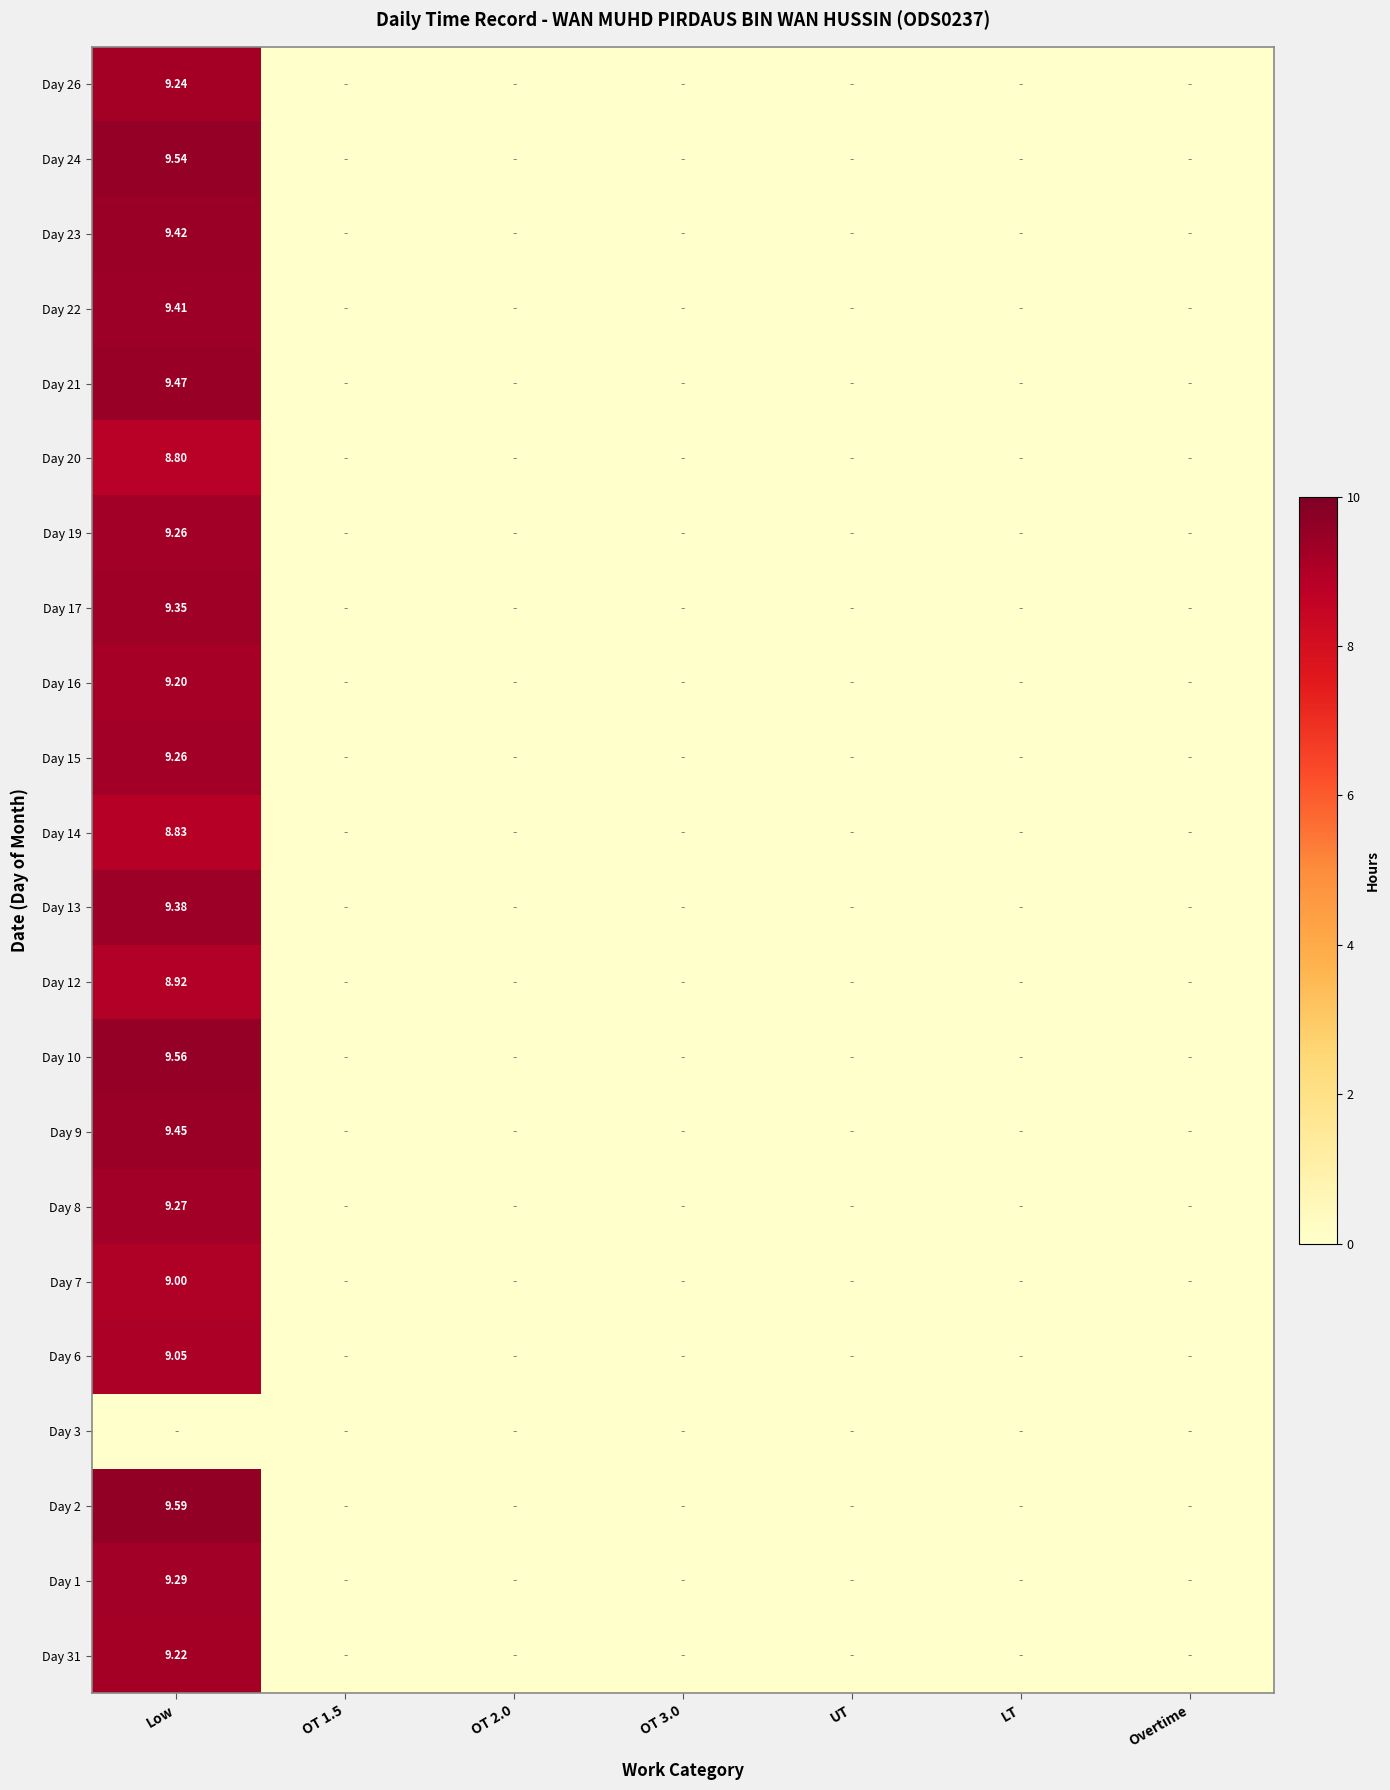

Between LT and Low, which is larger?

Low